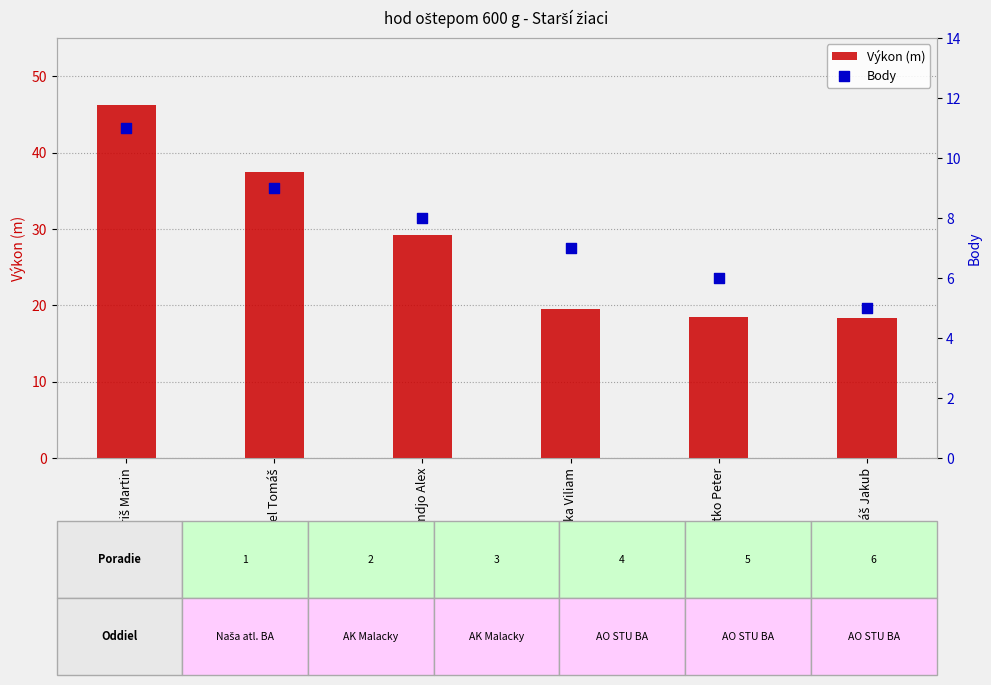

At how many categories does at least one series exceed 9?

6